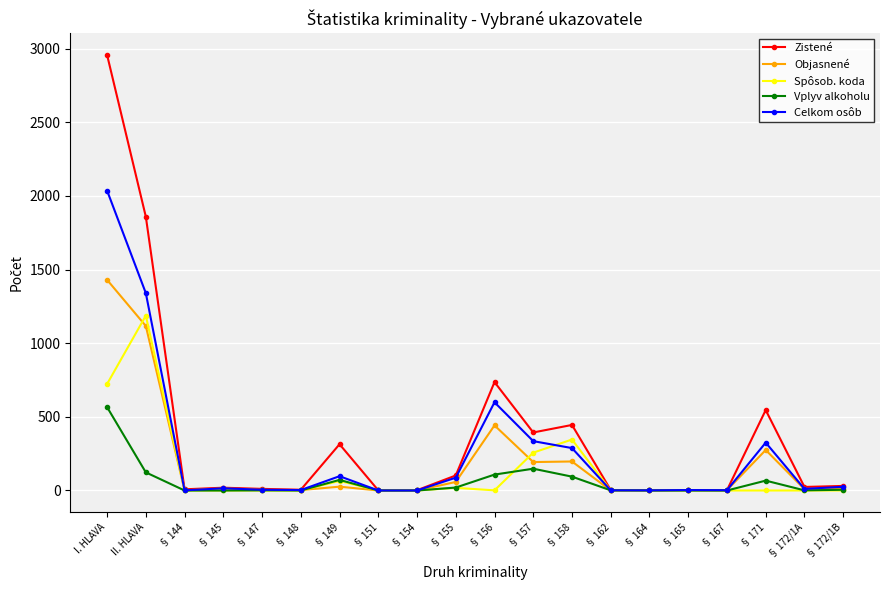

True or false: Celkom osôb has more than 1 interior local peaks.

True